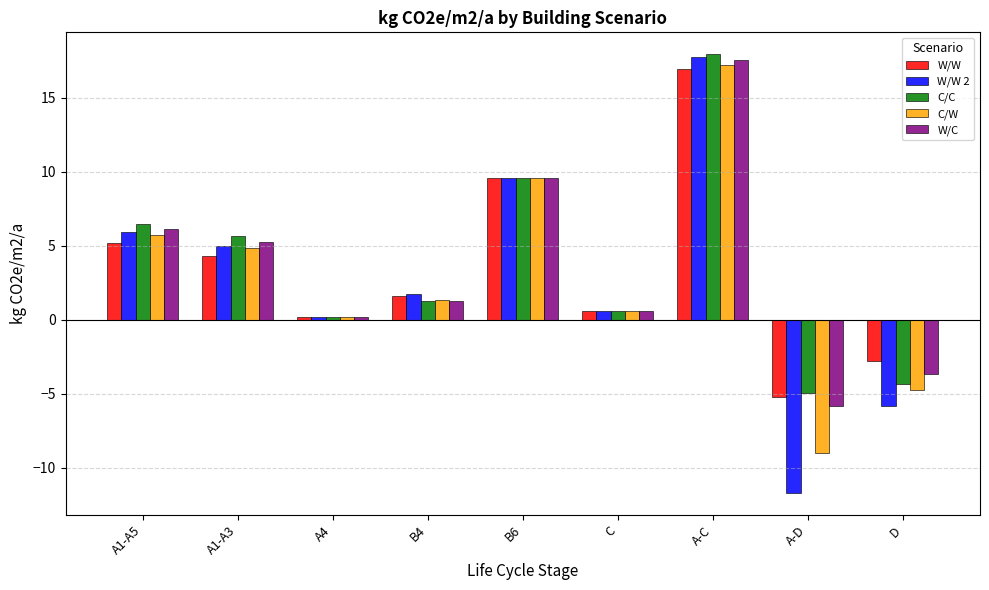

Is it true that W/W 2 equals -2.2 at D?

False